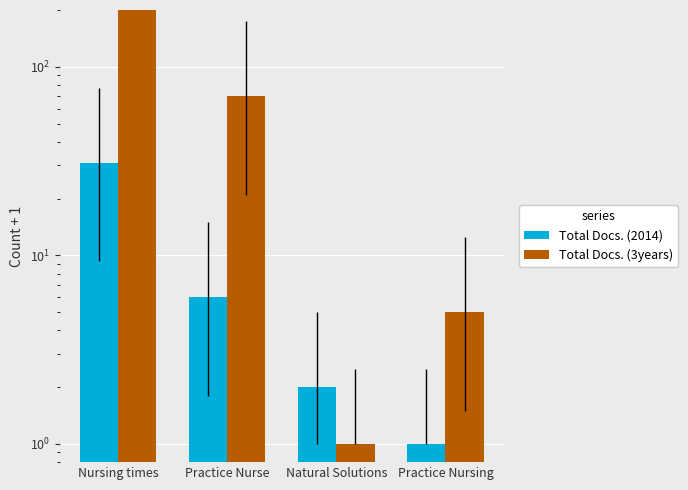

Which series changed the most between Nursing times and Natural Solutions?

Total Docs. (3years)